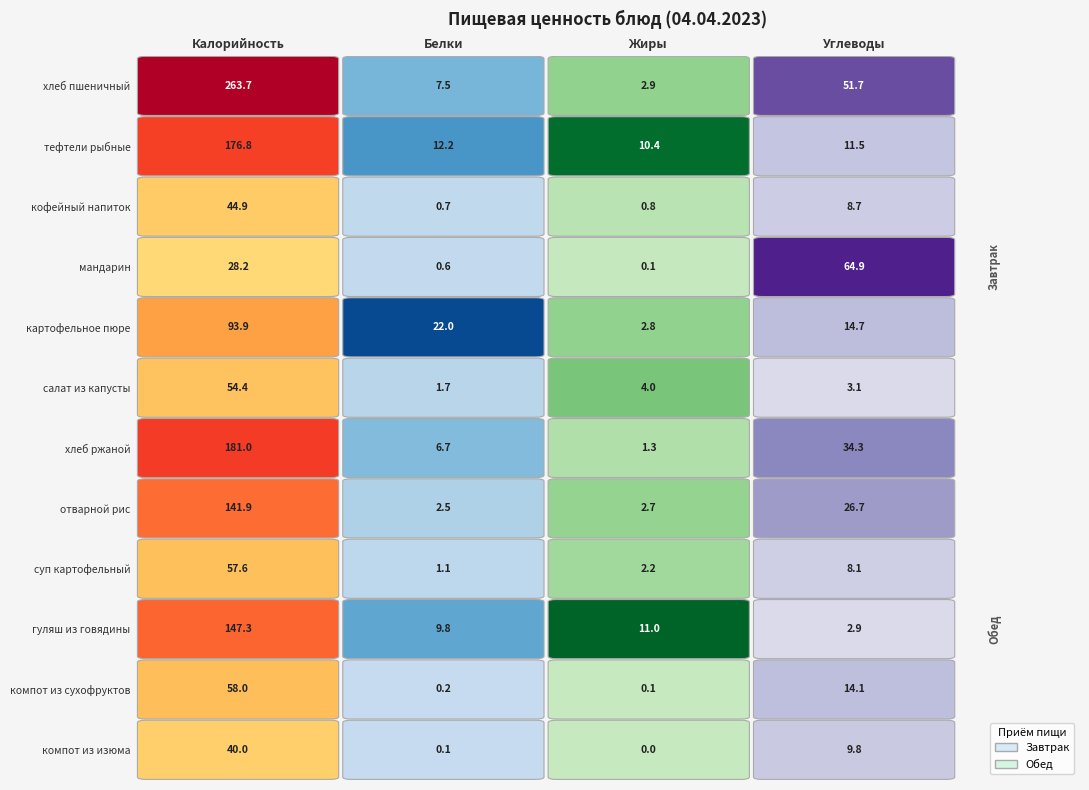

What is the spread (max minus min) of values at 3?

62.0